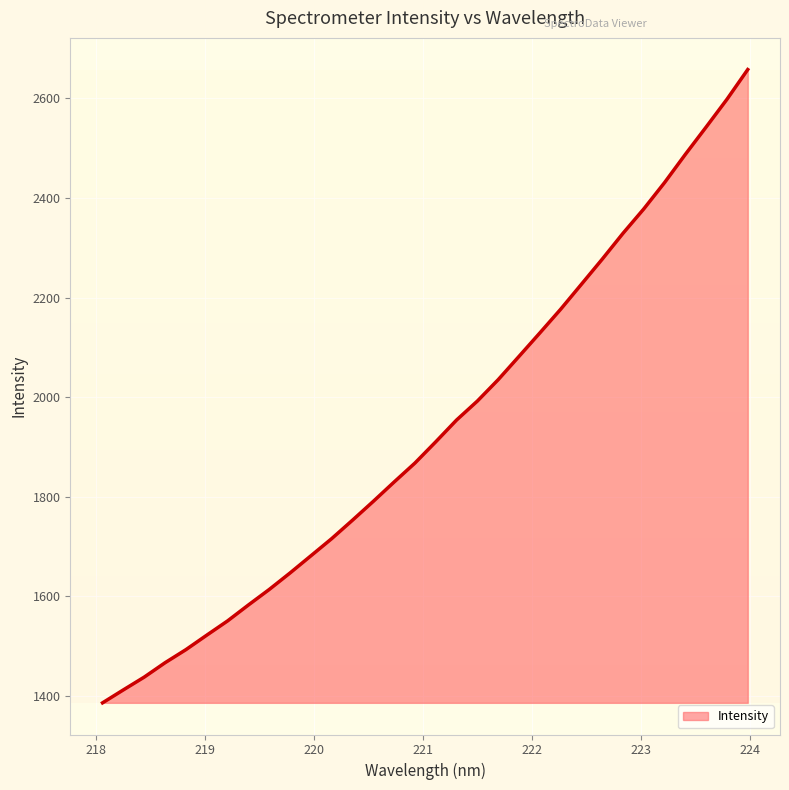

What is the difference between the maximum and minimum values?

1271.9